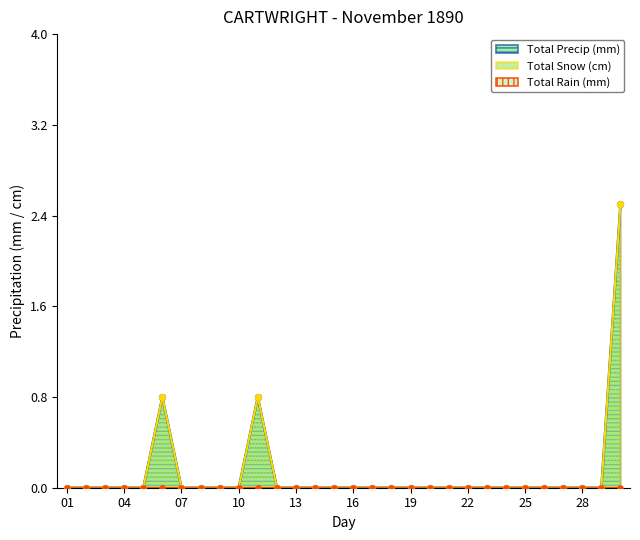

Which series has the largest total across all categories?

Total Snow (cm)